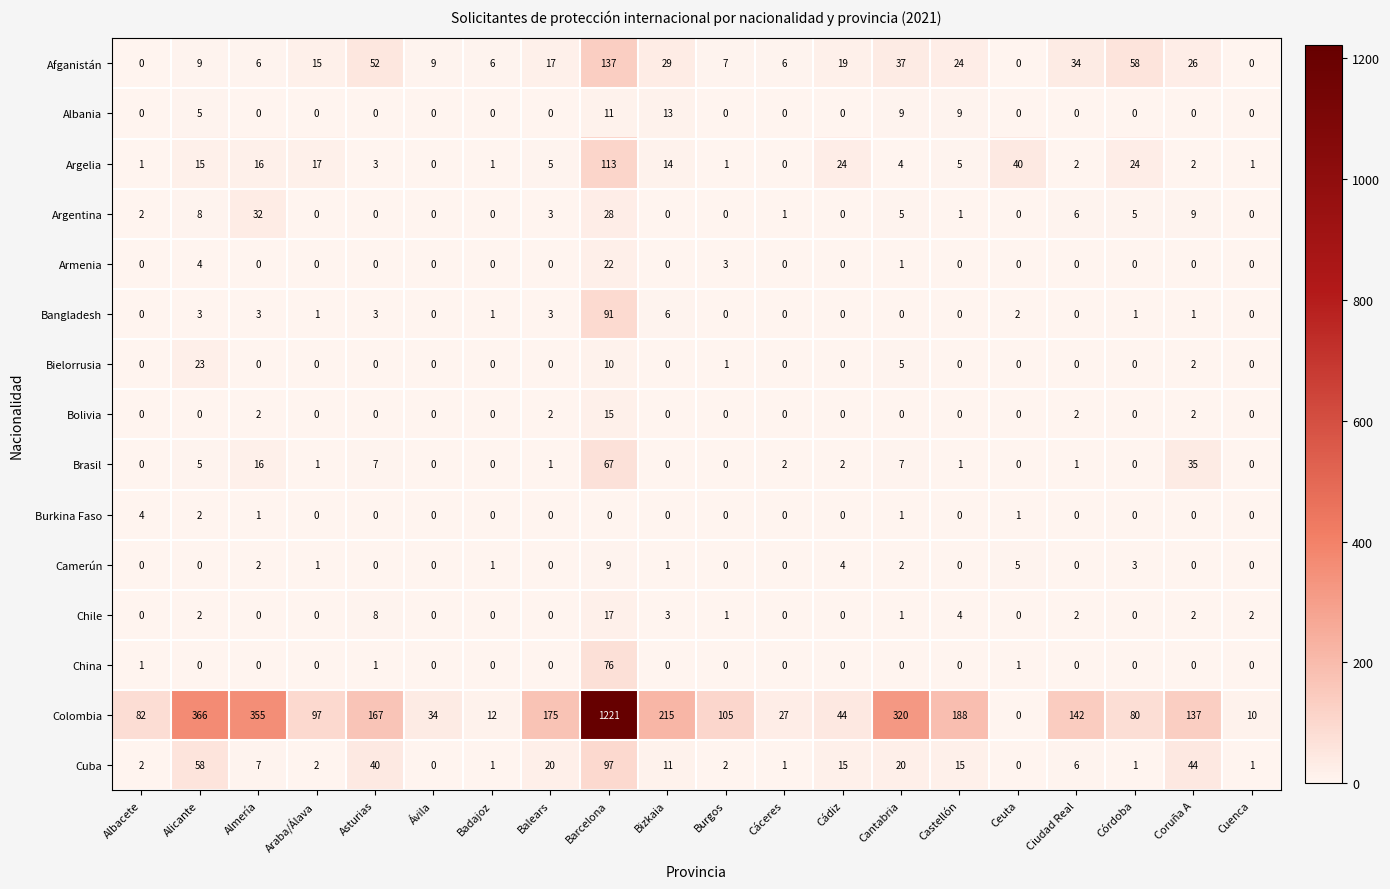

At how many categories does at least one series exceed 990?

1